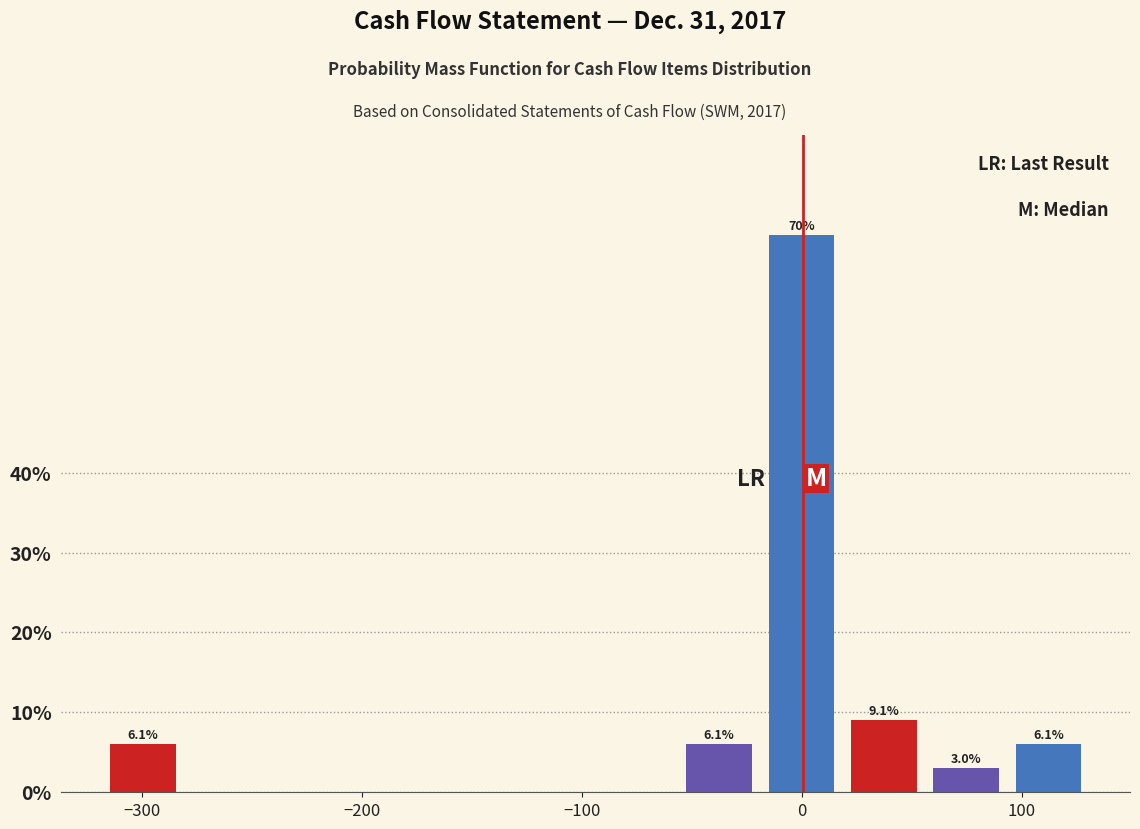

Around what value on the x-axis is the tallest bar? Give the approximate position of its centre, as read against the axis.

0